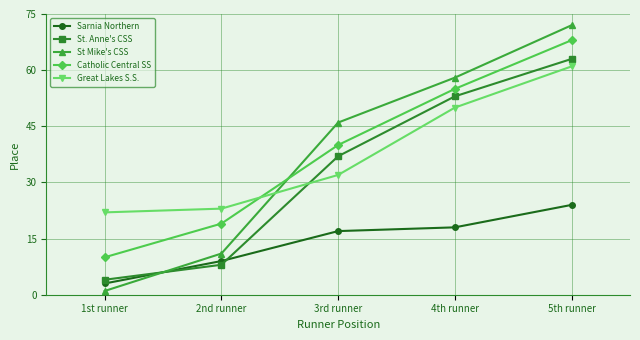

What is the spread (max minus min) of values at 5th runner?

48